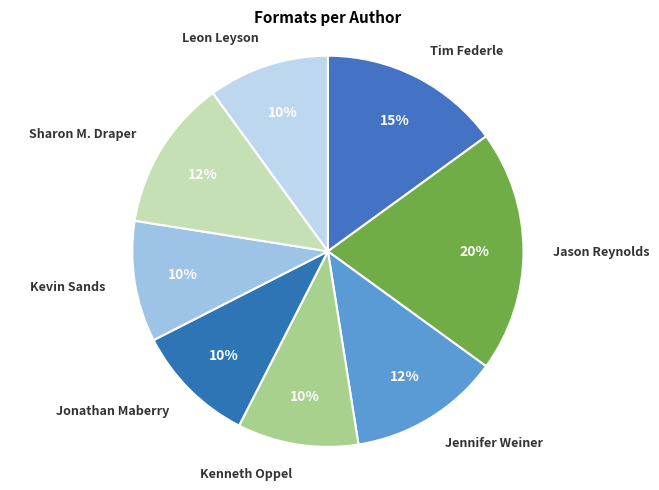

How many slices are in this pie chart?

8